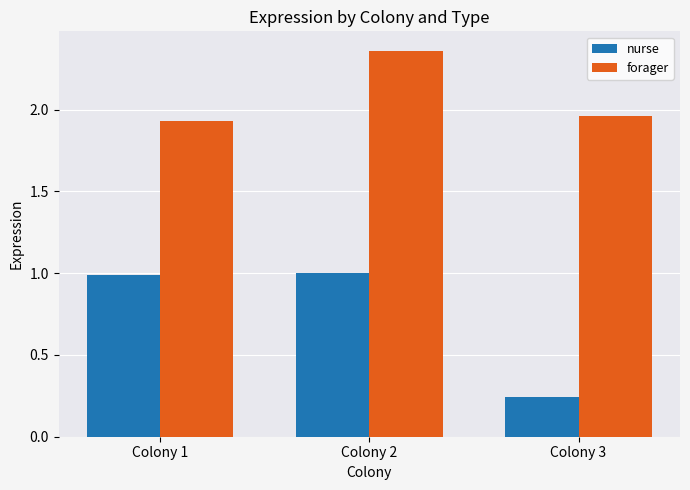

At which category is the sum across all series the highest?

Colony 2